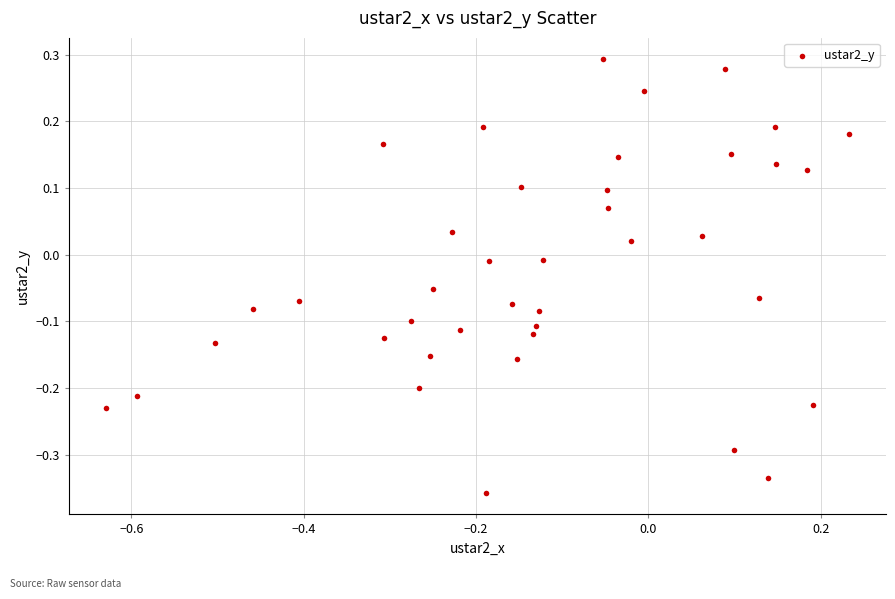

What is the range of Y values (max minus min)?

0.6